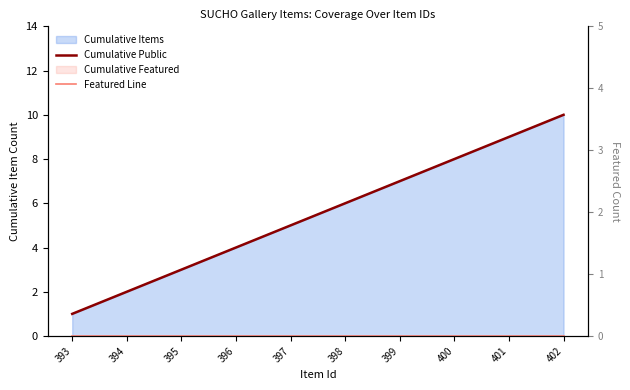

What is the difference between the Cumulative Public values at 397 and 402?

5